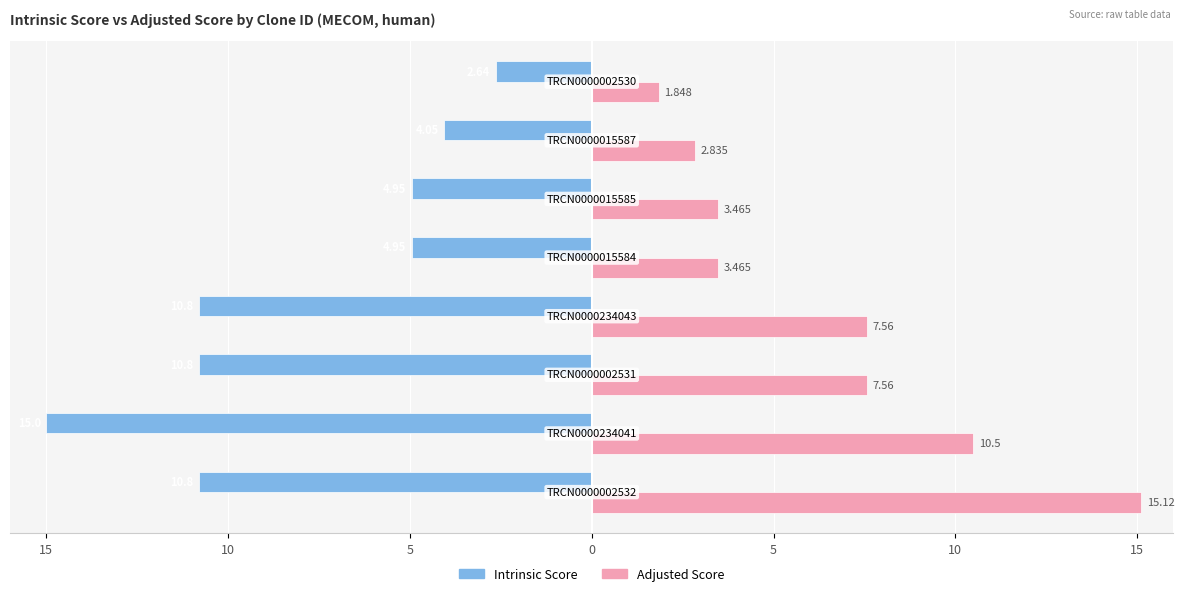

What are all the series names shown in the legend?

Intrinsic Score, Adjusted Score